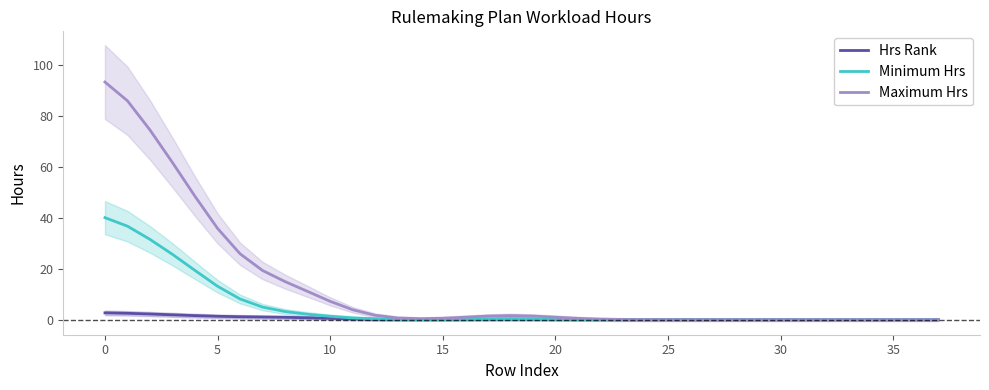

Reading left to right, list all the values displayed in this chart.

Hrs Rank: 2.7	2.5	2.2	1.9	1.6	1.3	1.1	1.0	0.9	0.7	0.5	0.3	0.1	0.1	0.0	0.1	0.1	0.2	0.2	0.2	0.1	0.1	0.0	0.0	0.0	0.0	0.0	0.0	0.0	0.0	0.0	0.0	0.0	0.0	0.0	0.0	0.0	0.0
Minimum Hrs: 40.0	36.7	31.5	25.6	19.3	13.1	8.1	4.9	3.2	2.1	1.3	0.7	0.3	0.1	0.1	0.1	0.1	0.2	0.2	0.2	0.1	0.1	0.0	0.0	0.0	0.0	0.0	0.0	0.0	0.0	0.0	0.0	0.0	0.0	0.0	0.0	0.0	0.0
Maximum Hrs: 93.2	85.9	74.4	61.6	48.4	35.8	25.8	19.3	14.9	11.1	7.2	3.9	1.7	0.7	0.4	0.6	1.0	1.4	1.6	1.4	1.0	0.5	0.2	0.1	0.0	0.0	0.0	0.0	0.0	0.0	0.0	0.0	0.0	0.0	0.0	0.0	0.0	0.0